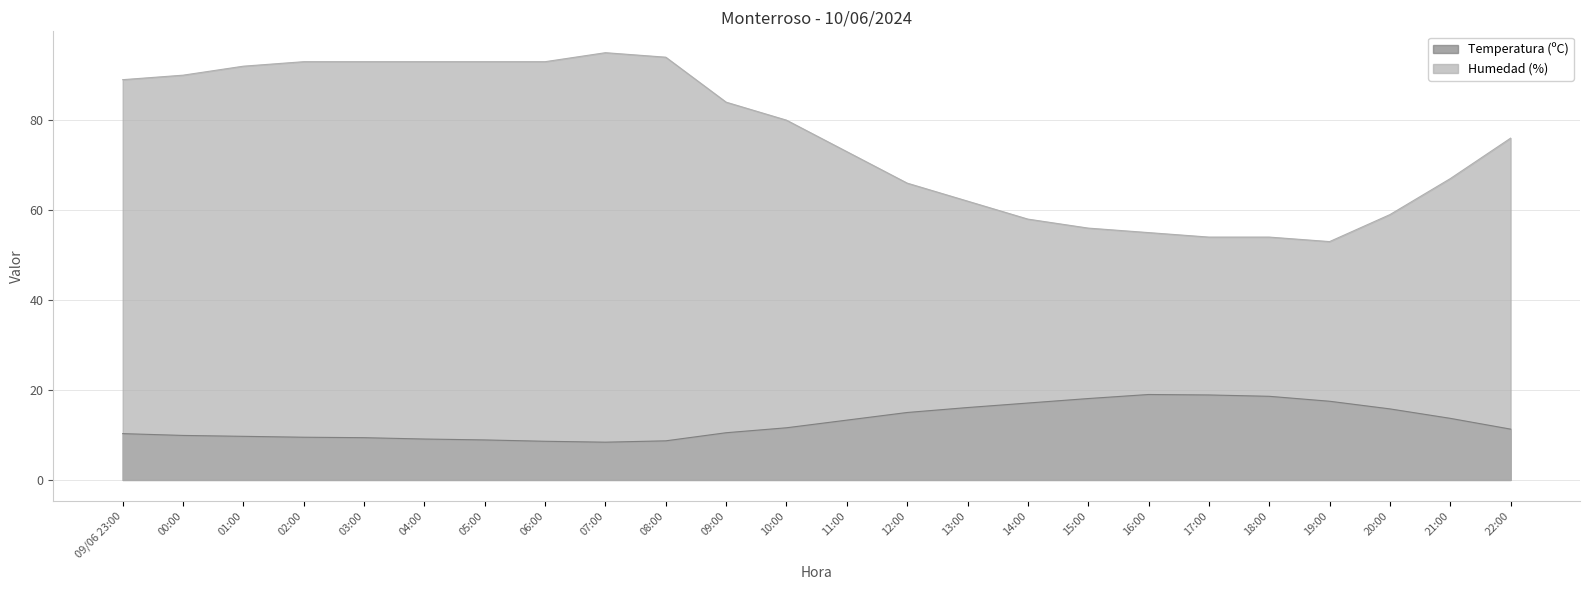

What is the value of the Humedad (%) point at the 2nd from the left?

90.0